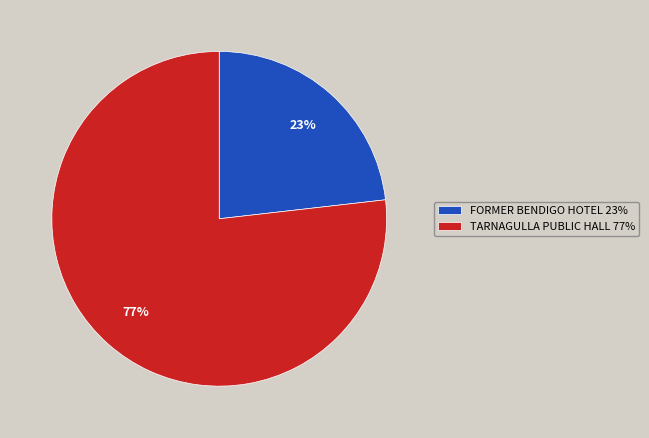

Which category has the biggest portion of the pie?

TARNAGULLA PUBLIC HALL